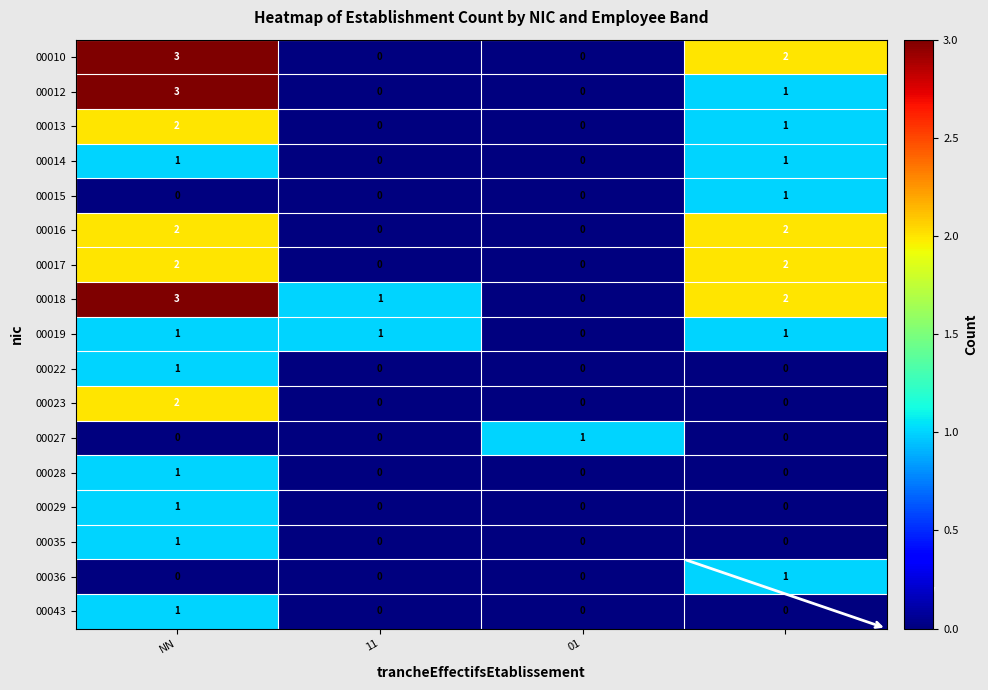

Which series has the largest total across all categories?

00018